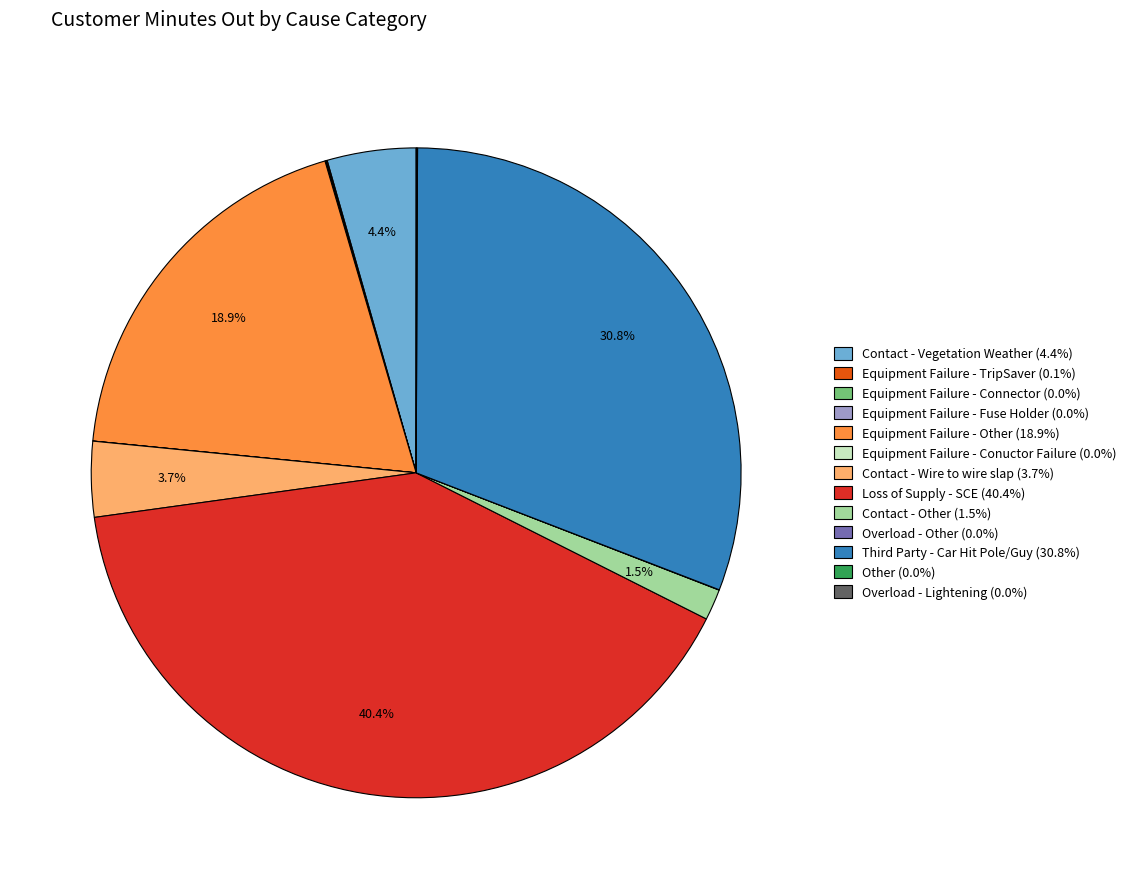

Is there any slice that represents more than half of the pie?

No